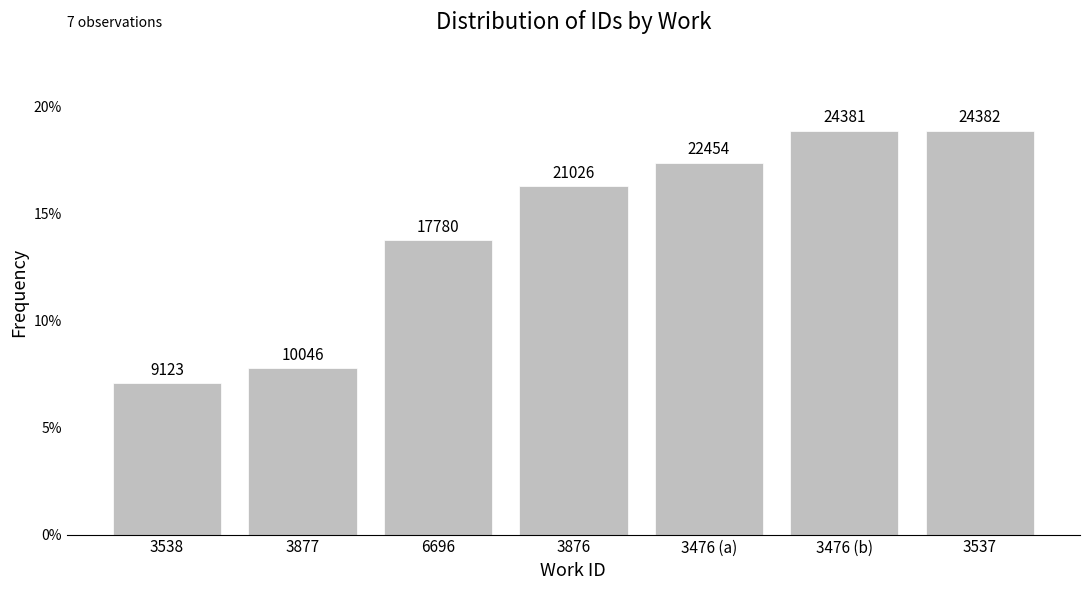

Does the chart contain any negative values?

No